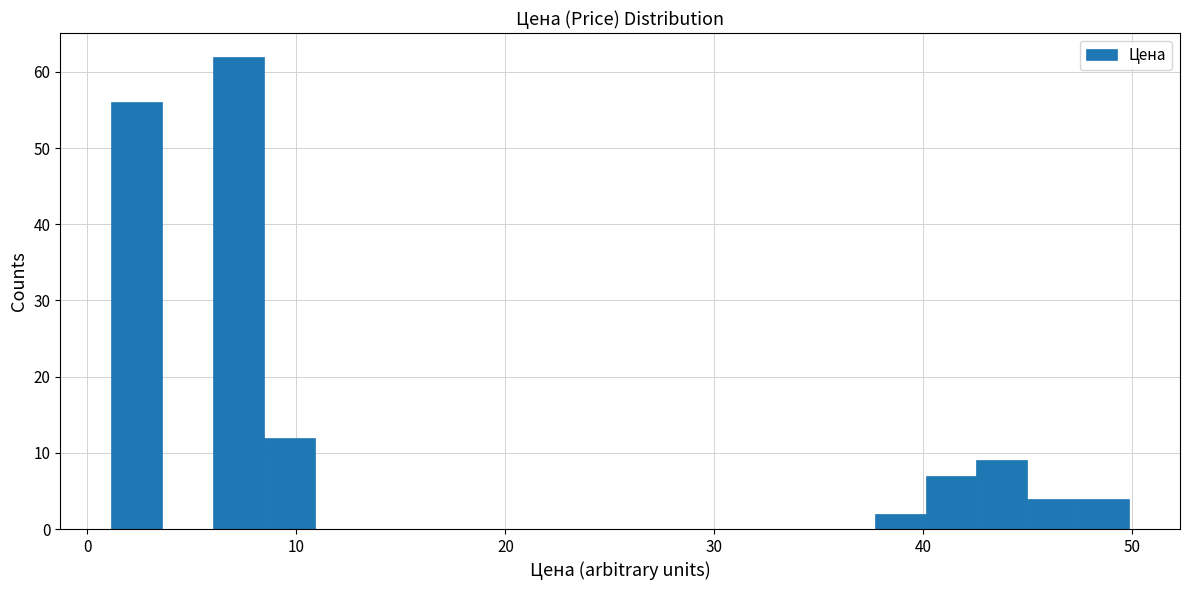

Read against the x-axis, roughly where is the centre of the tallest bar?

7